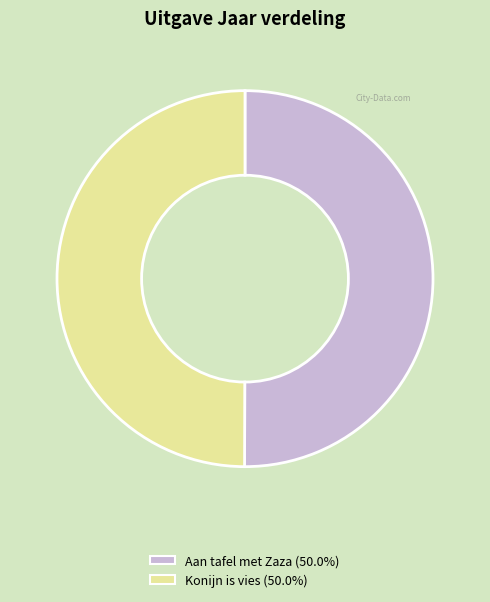

Approximately how many times larger is the value at Aan tafel met Zaza compared to Konijn is vies?

1.0